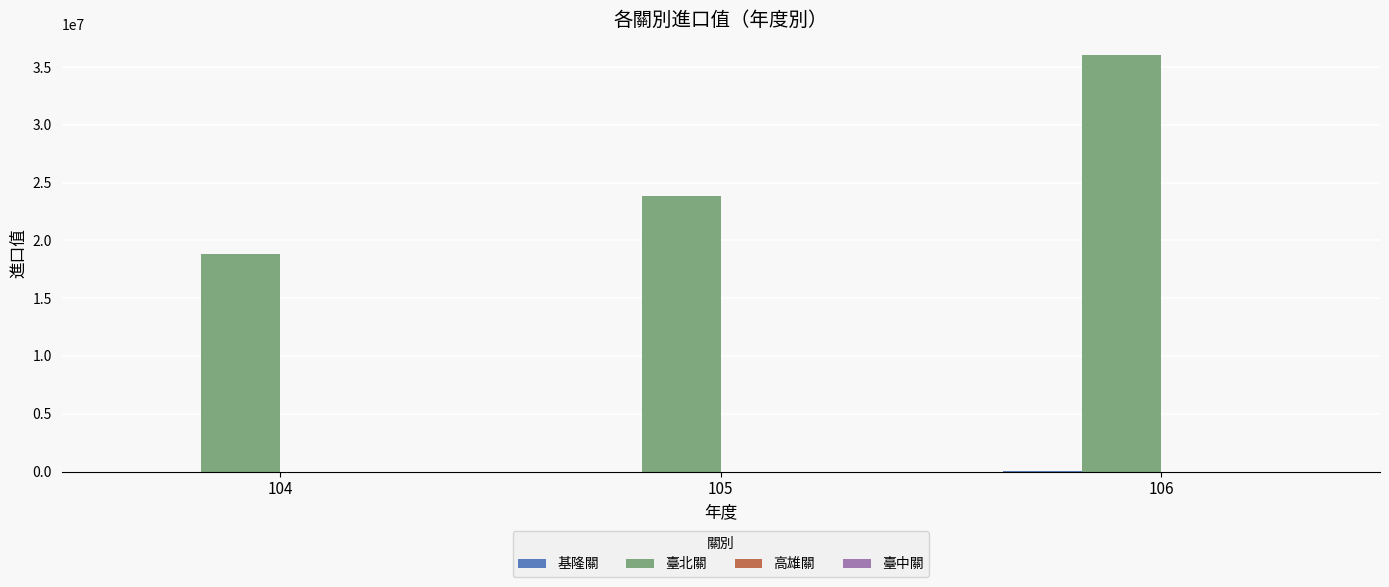

Between 104 and 106, which series saw the biggest shift?

臺北關